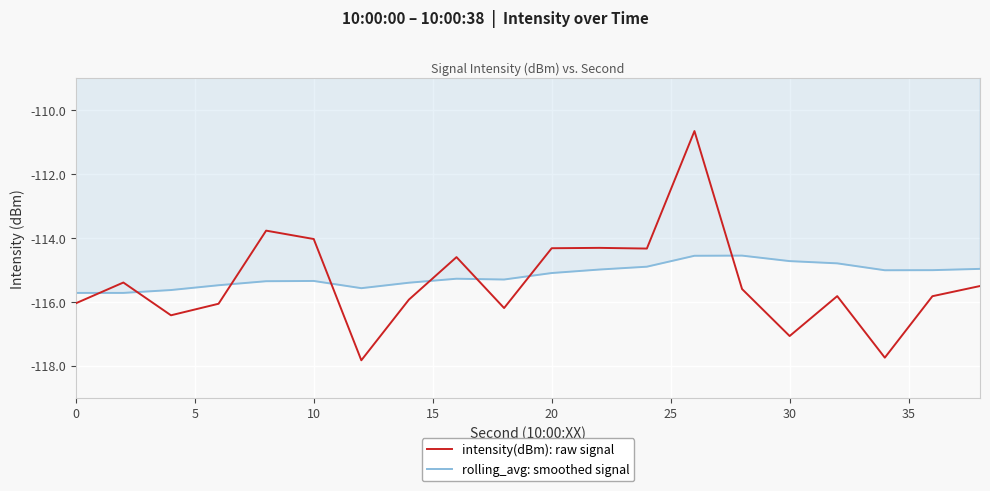

What is the greatest value displayed?

-110.7